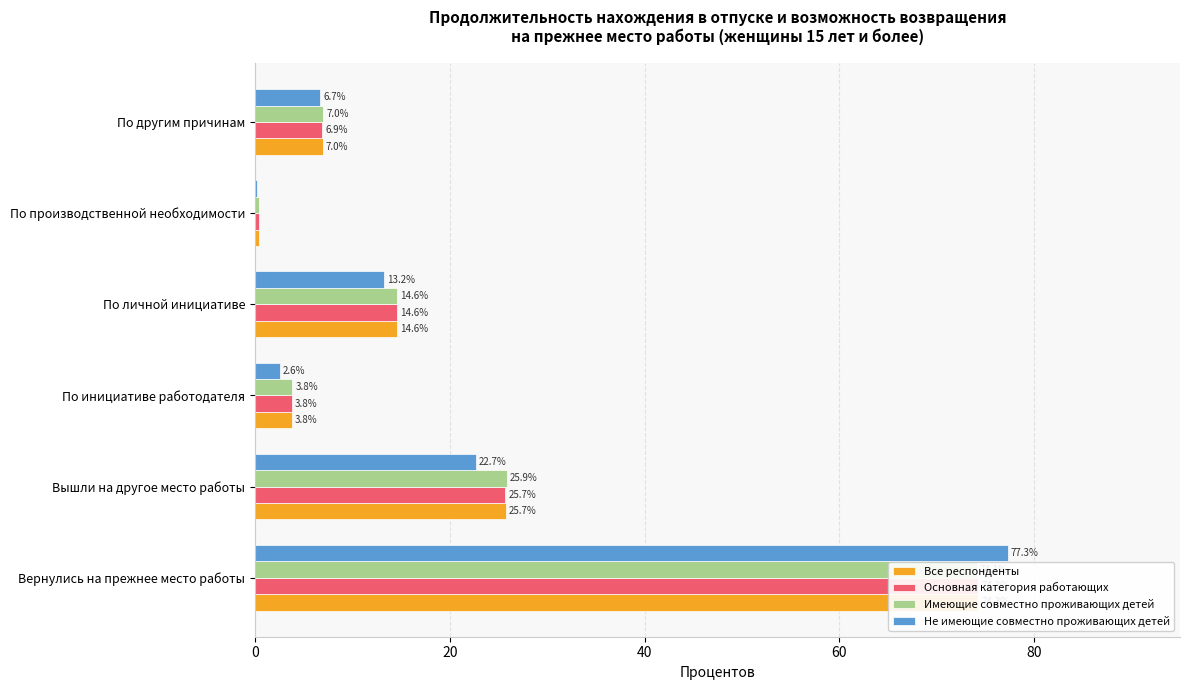

How many values in the Не имеющие совместно проживающих детей series exceed 13?

3